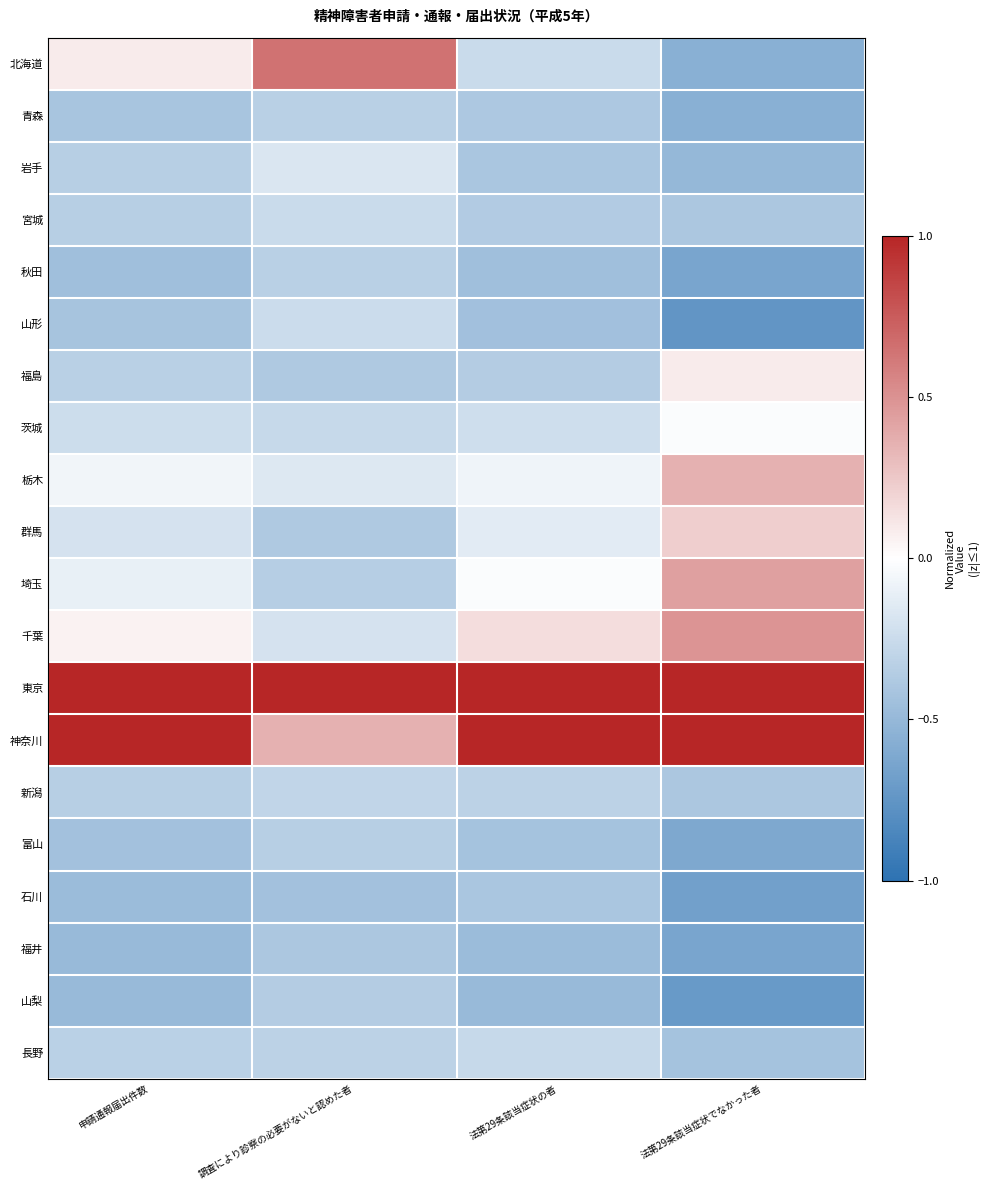

How many data points does each series have?

4